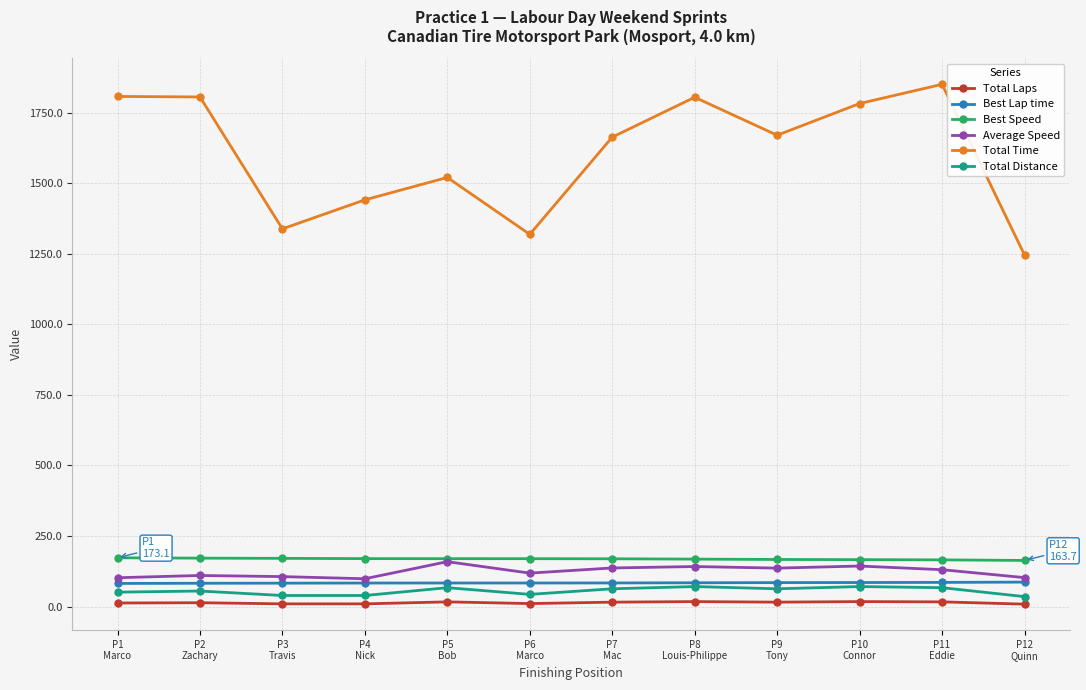

At how many categories does at least one series exceed 727?

12